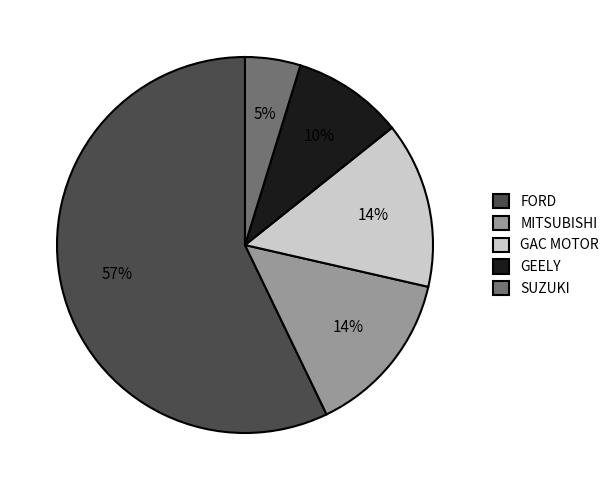

Which has a higher value, GEELY or SUZUKI?

GEELY